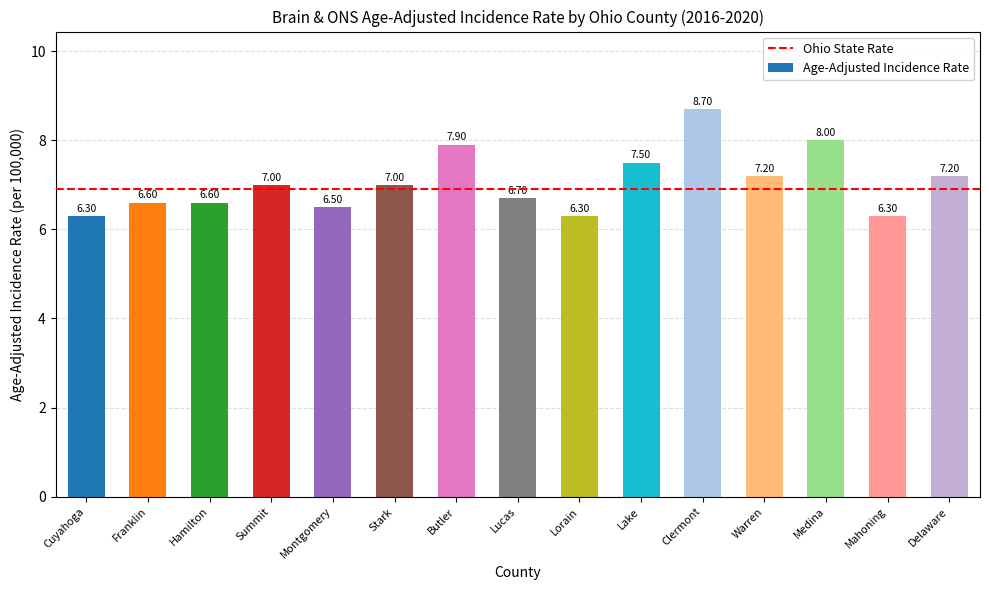

True or false: the data shows 1.9 at Mahoning.

False